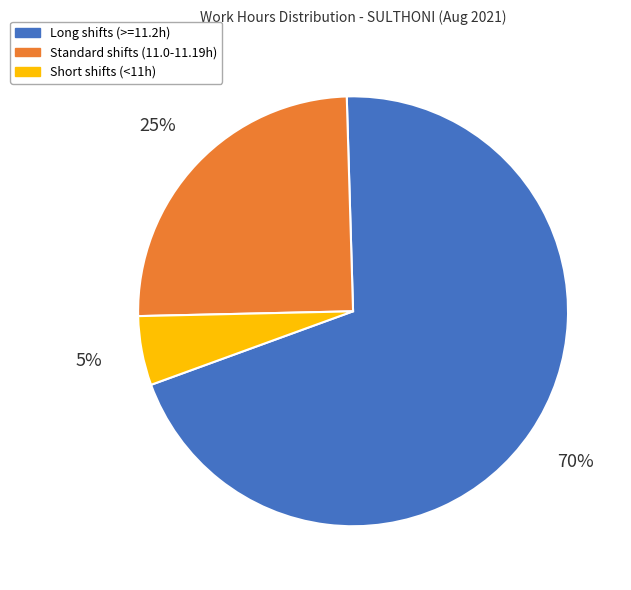

Does any single category account for the majority?

Yes